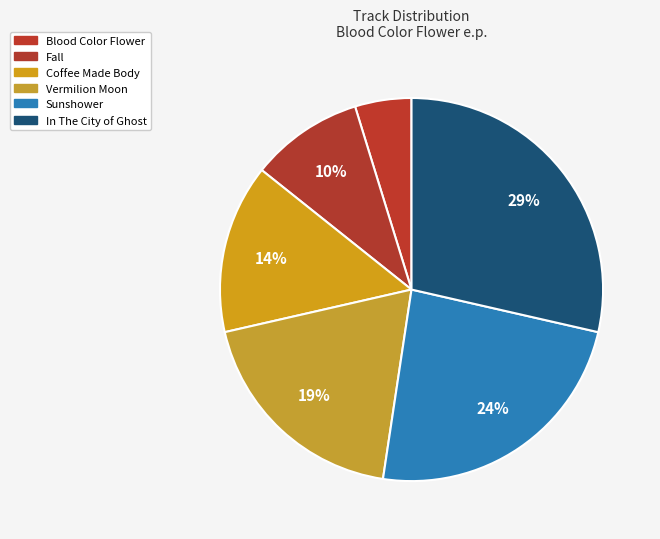

Which category has the biggest portion of the pie?

In The City of Ghost